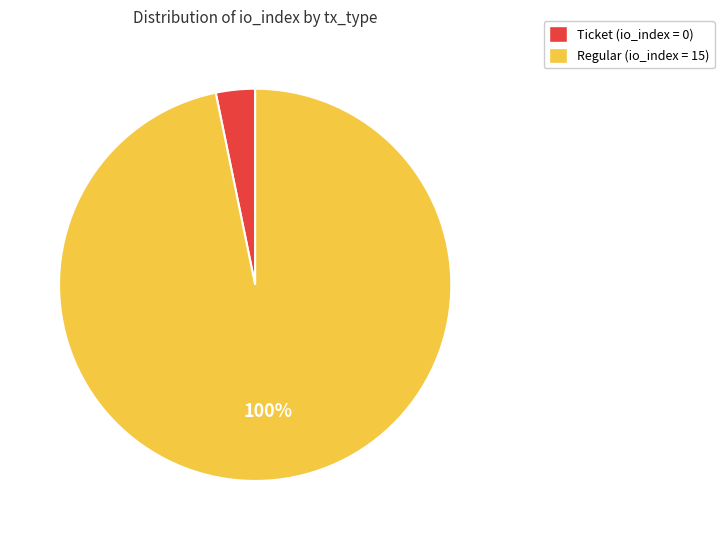

What is the largest slice in the pie chart?

Regular (io_index=15)